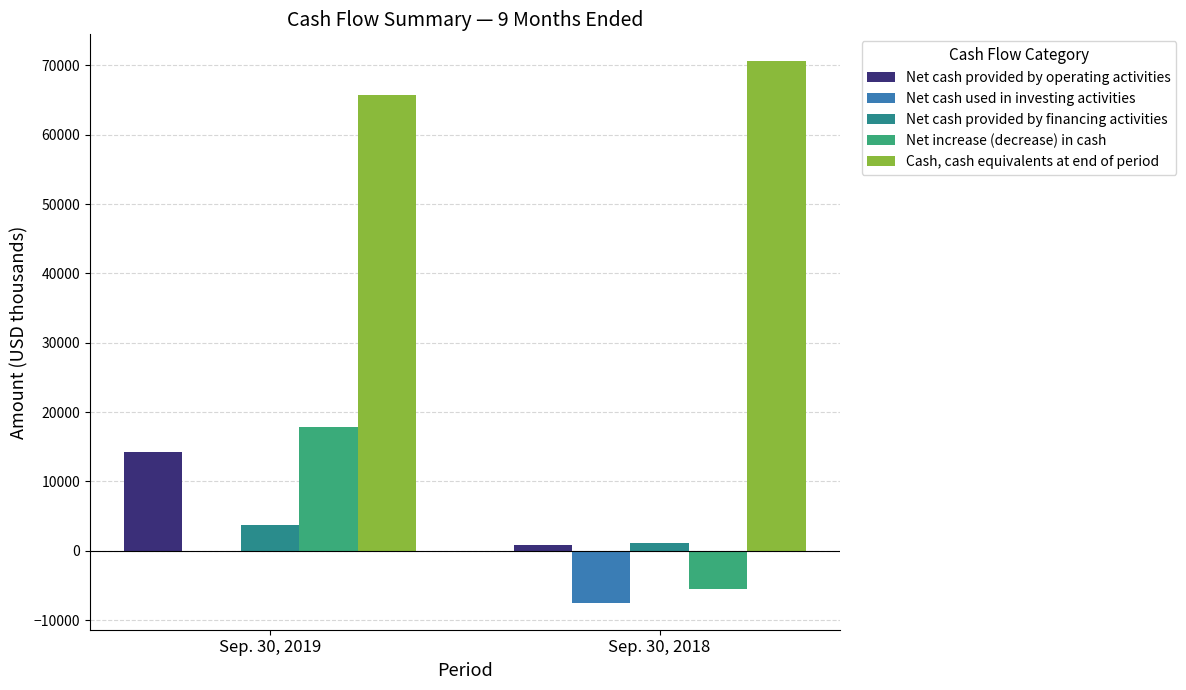

Which series has the largest total across all categories?

Cash, cash equivalents at end of period